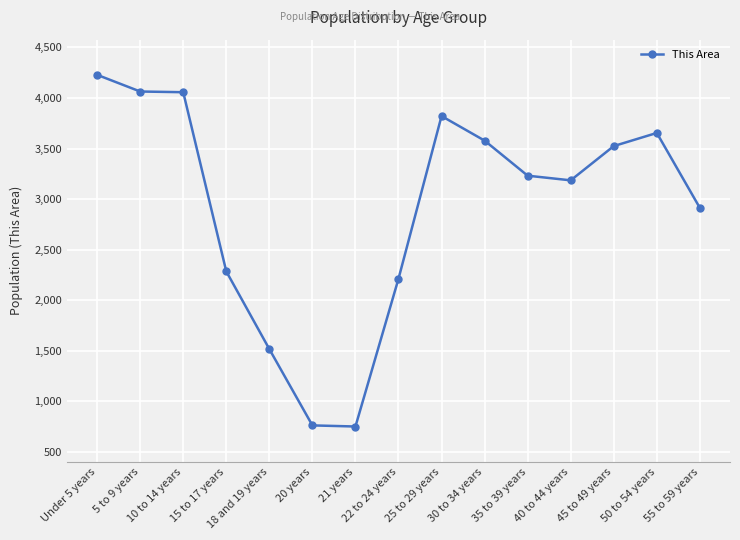

What is the label of the 7th point from the right?

25 to 29 years